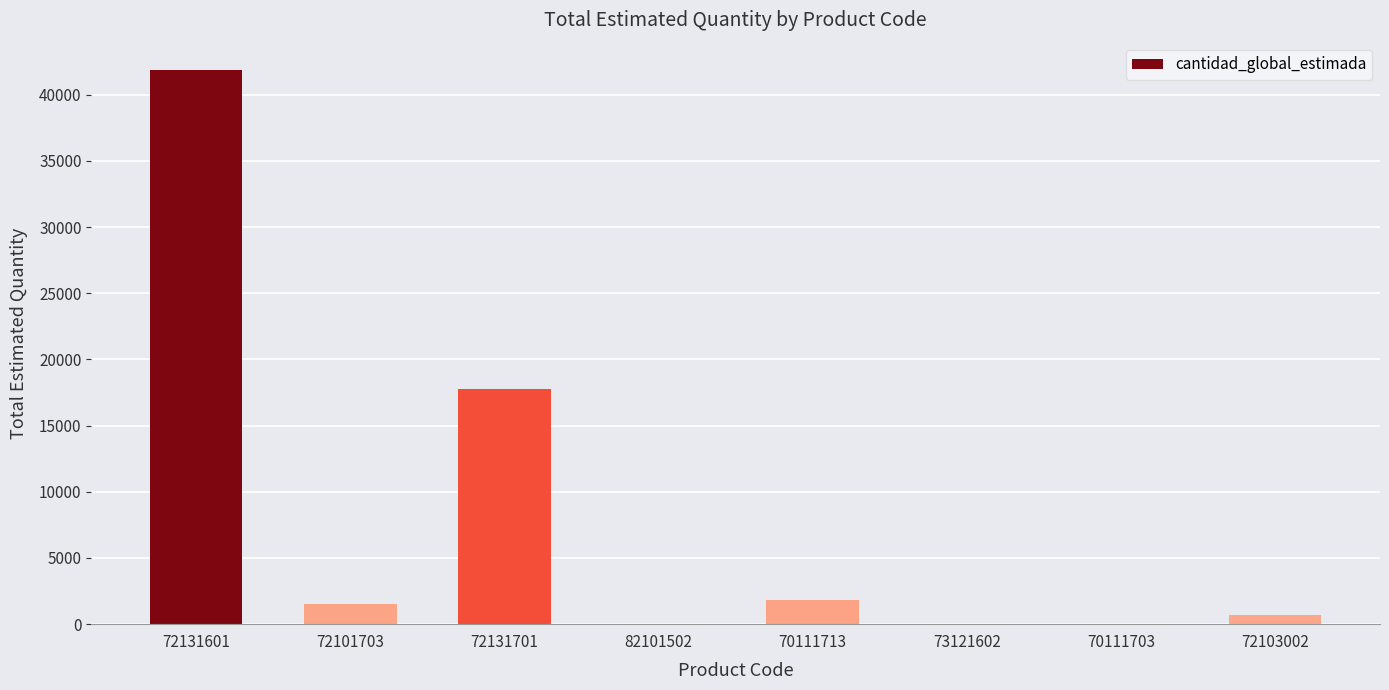

What is the maximum value shown in the chart?

41835.8